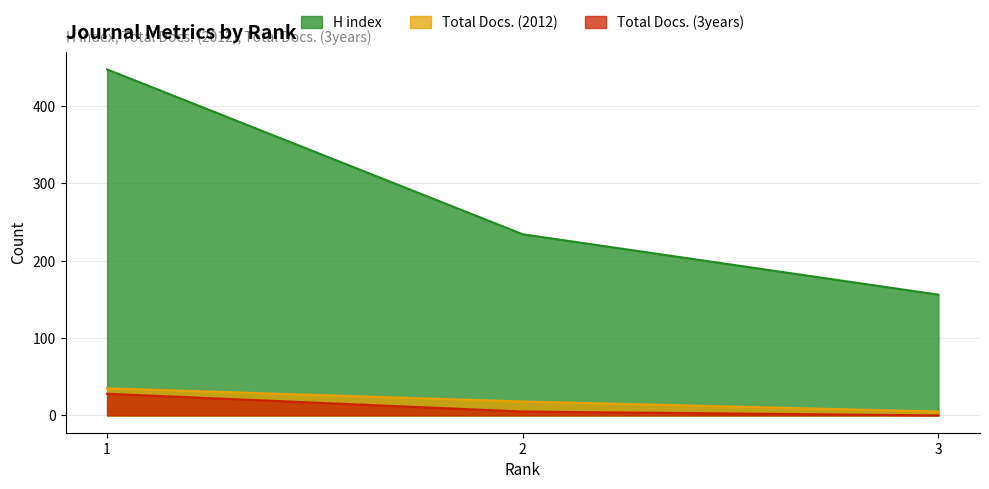

Which has a higher value, 3 or 2?

2